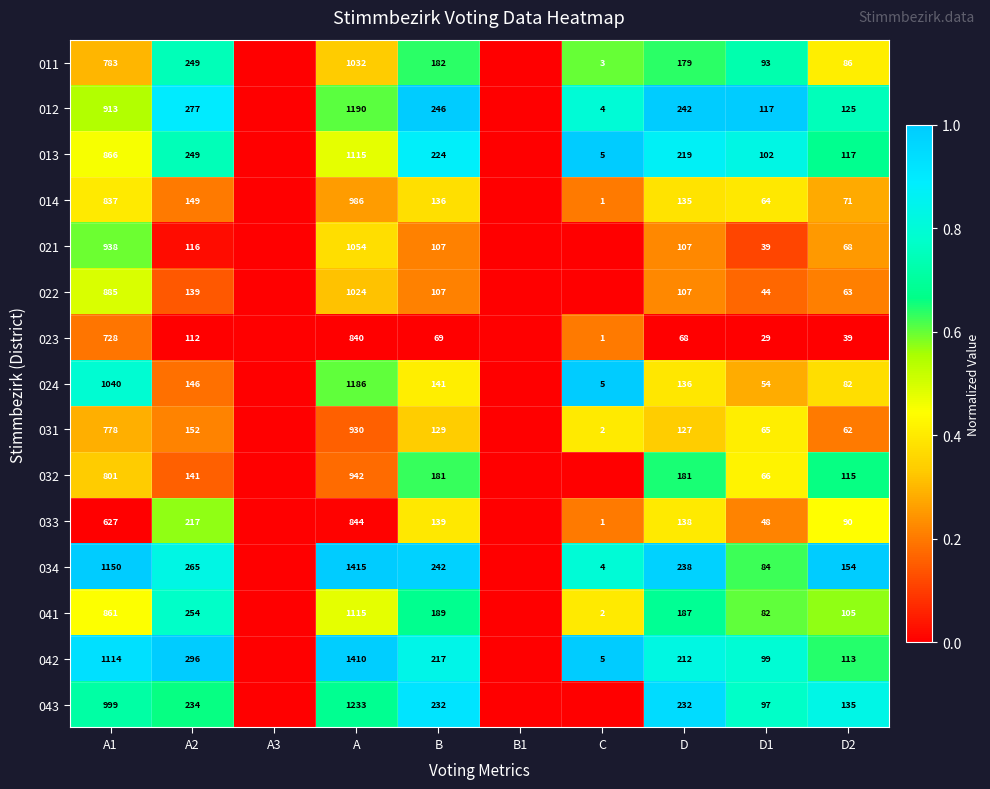

True or false: 042 has a value of 74 at D.

False